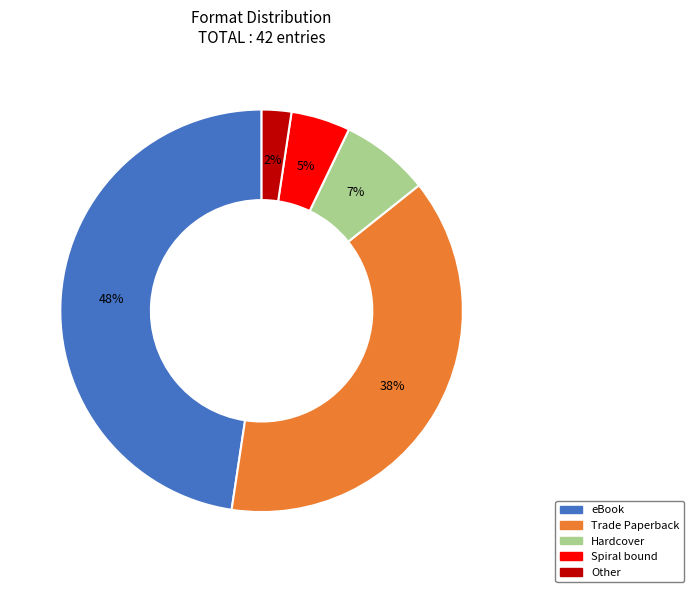

Rank the categories by value from highest to lowest.

eBook, Trade Paperback, Hardcover, Spiral bound, Other